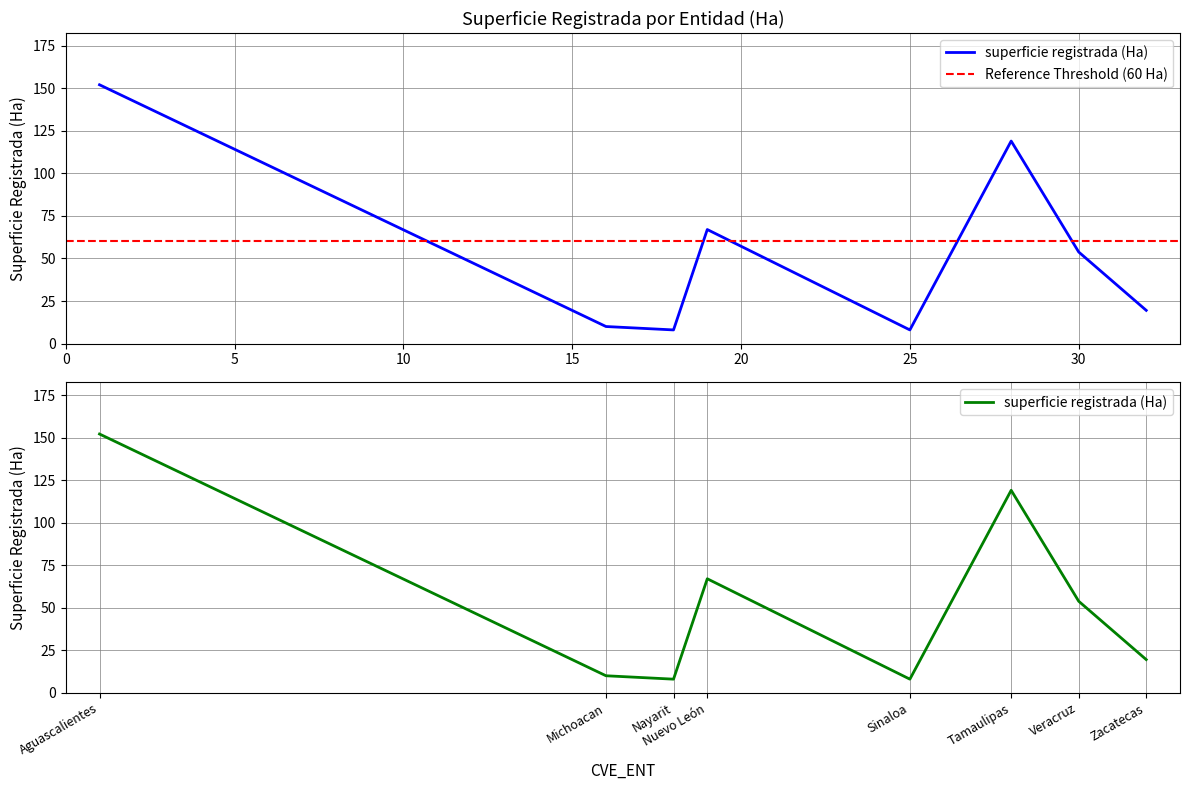

What is the change in value from 25 to 30?

+45.8